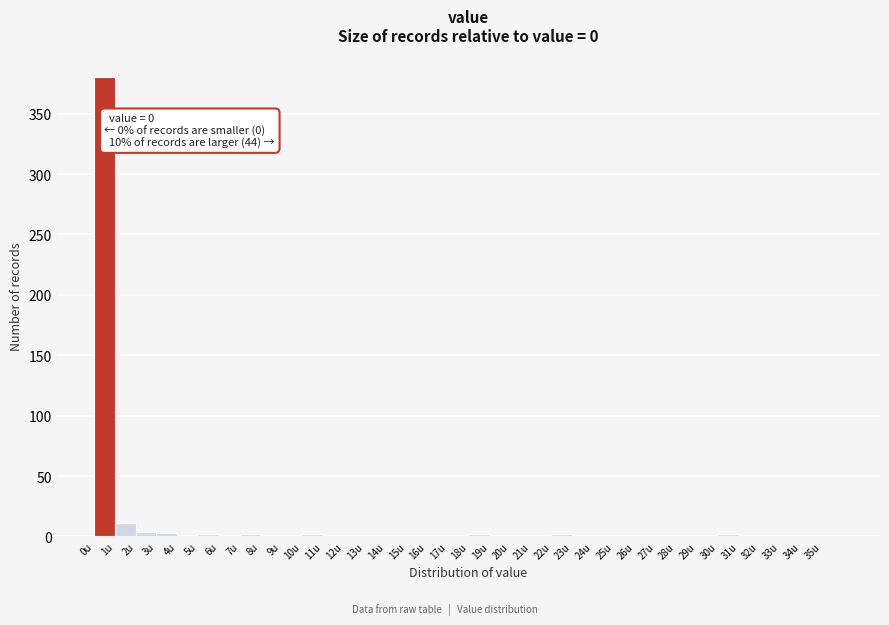

Over which range of the x-axis is the bar tallest?

0 to 1